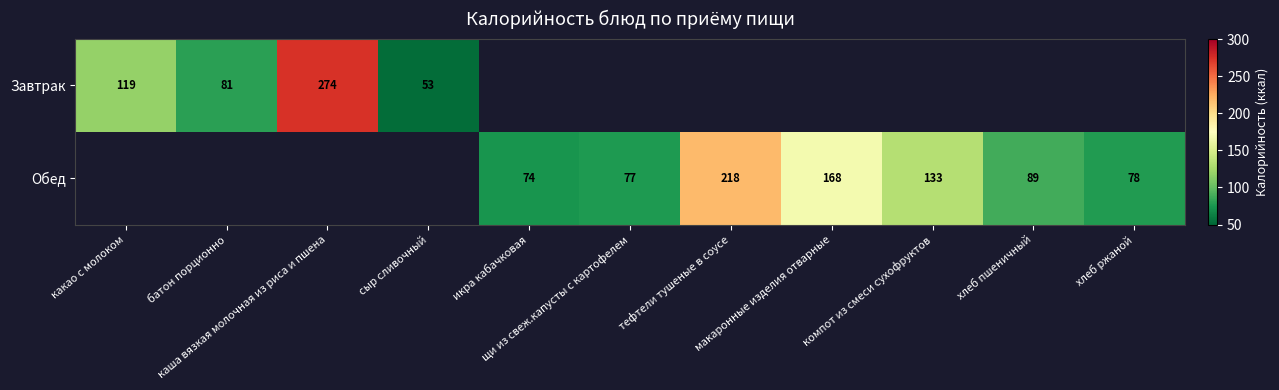

How many values in Завтрак are above zero?

4